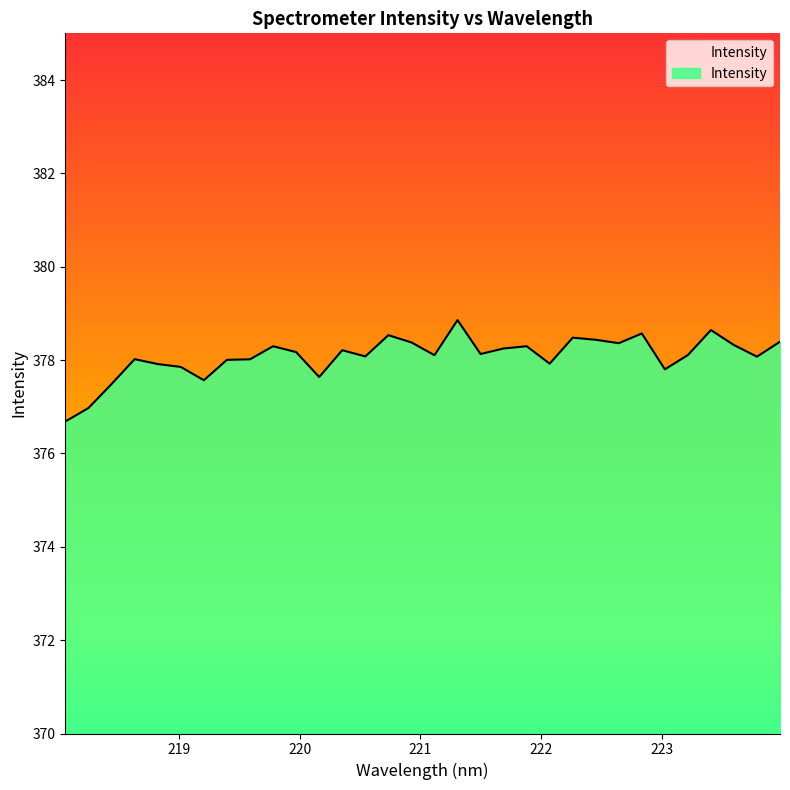

What is the difference between the maximum and minimum values?

2.2